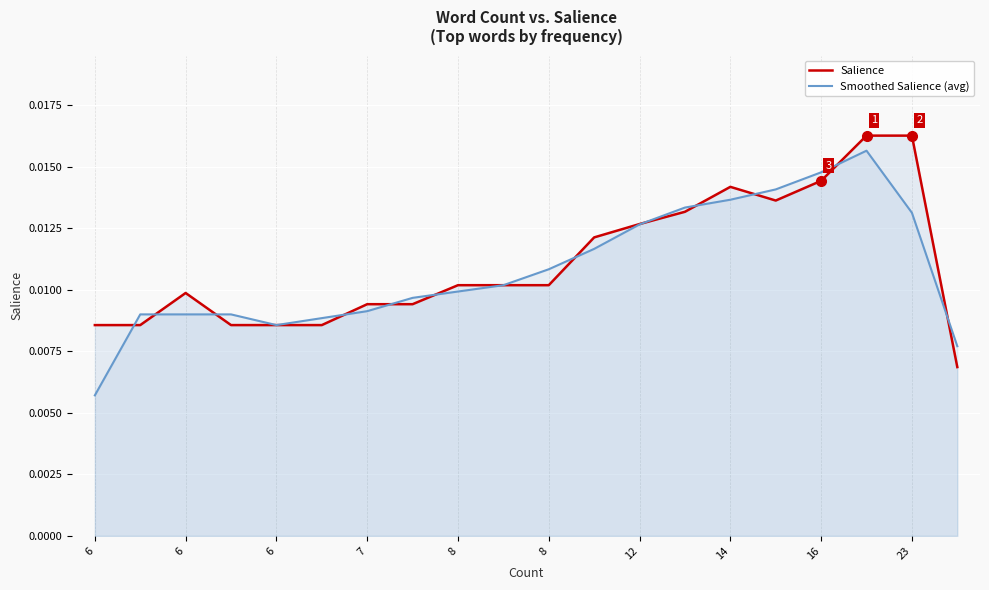

Is the value of Salience at 6 greater than the value of Smoothed Salience (avg) at 6?

Yes